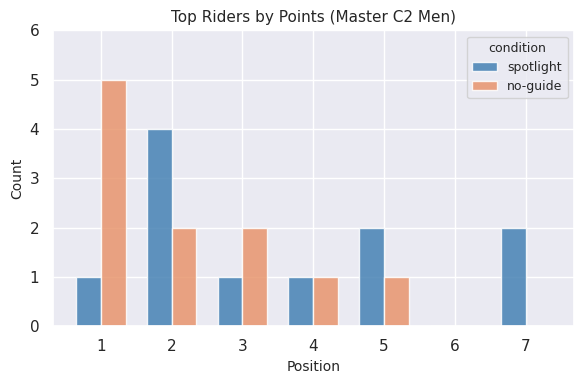

What is the greatest value displayed?

5